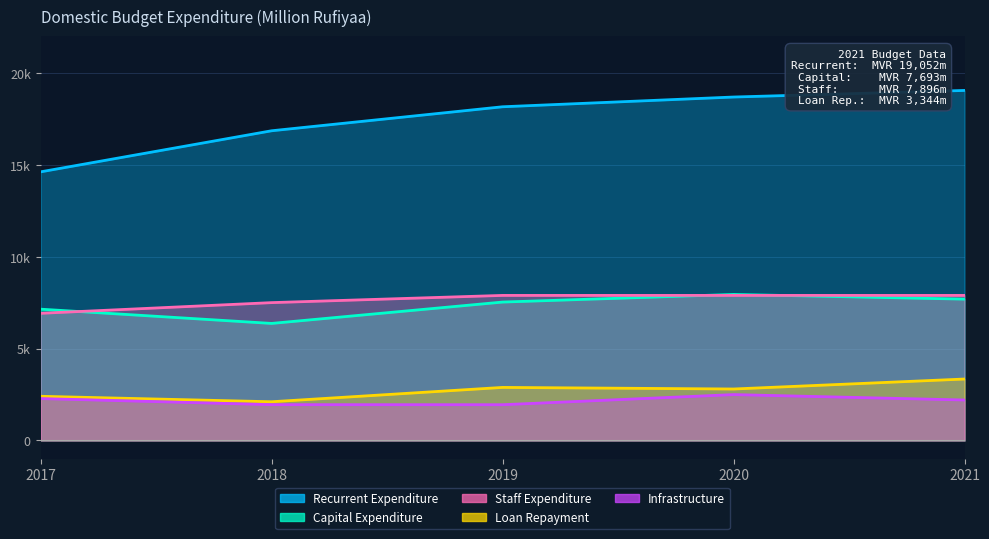

What is the value of the Recurrent Expenditure point at the 1st from the left?

14621.2